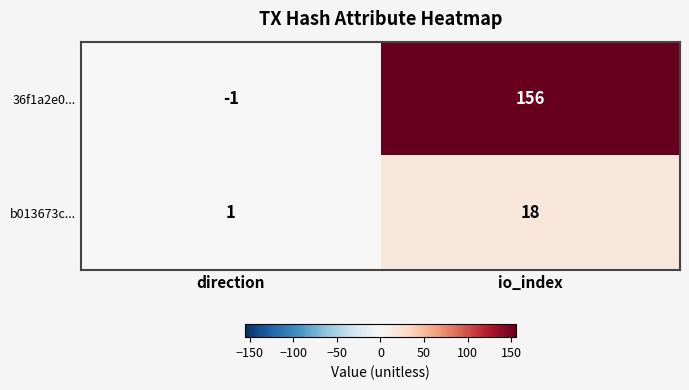

Rank the series by their average value, from highest to lowest.

36f1a2e0..., b013673c...